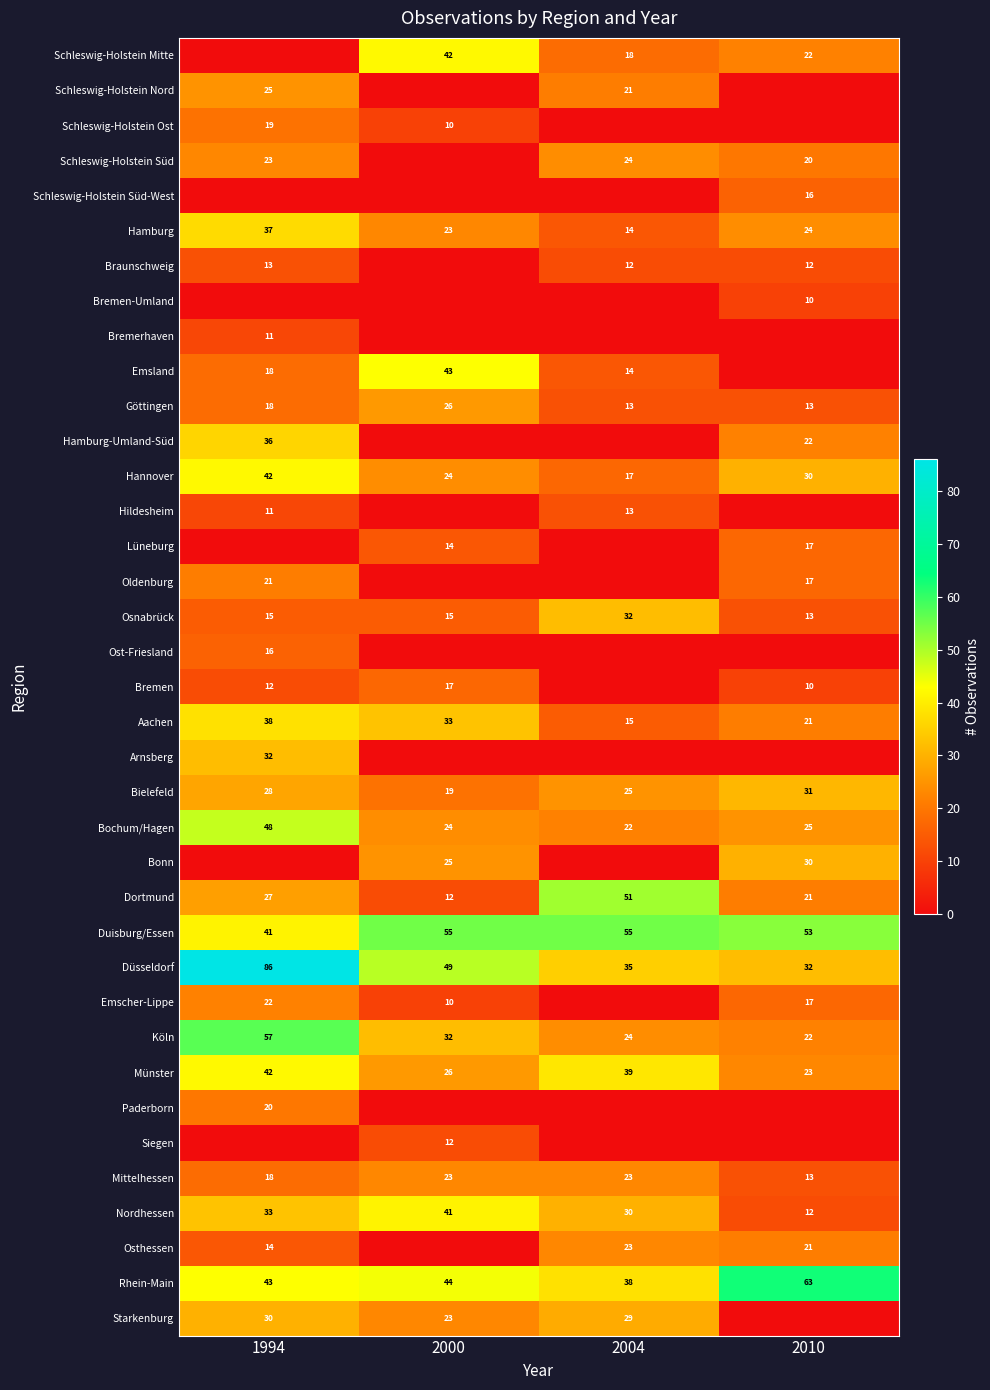

At which category does the chart reach its peak across all series?

1994